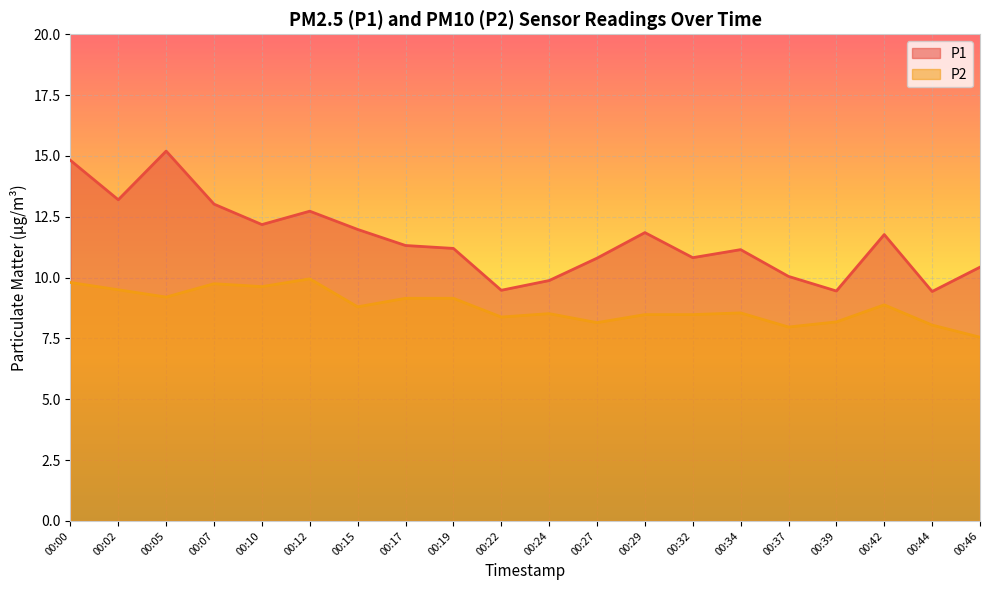

How many lines are shown in the chart?

2